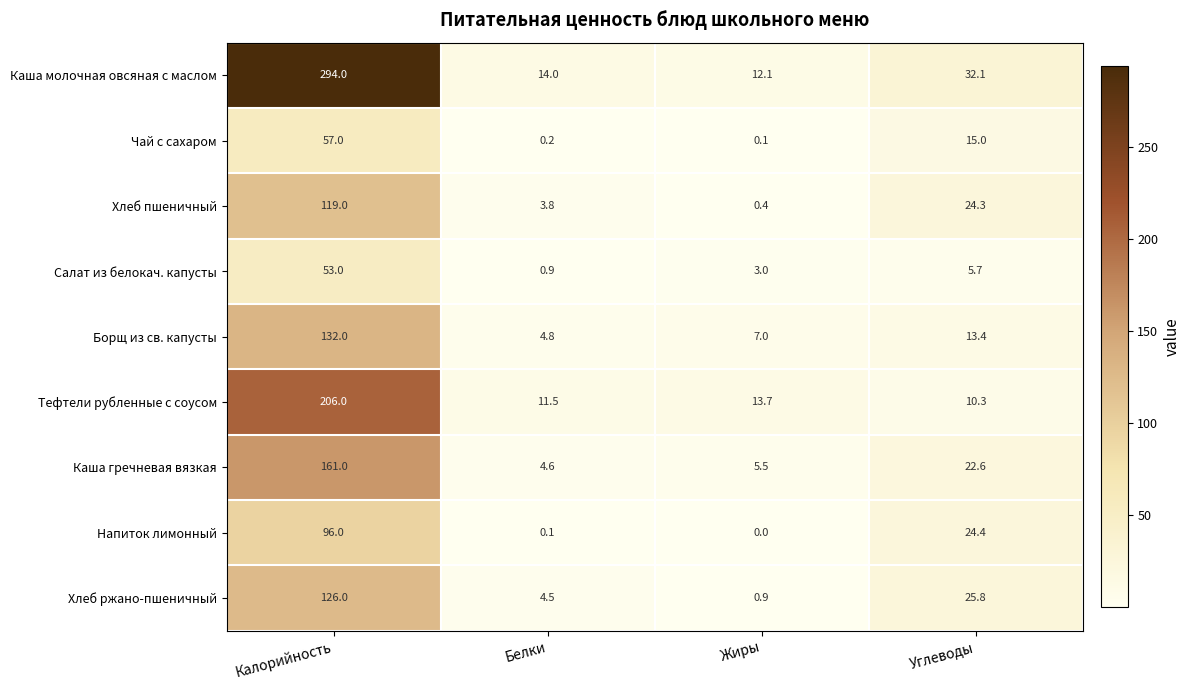

List the series in order of their peak value, lowest first.

Салат из белокач. капусты, Чай с сахаром, Напиток лимонный, Хлеб пшеничный, Хлеб ржано-пшеничный, Борщ из св. капусты, Каша гречневая вязкая, Тефтели рубленные с соусом, Каша молочная овсяная с маслом